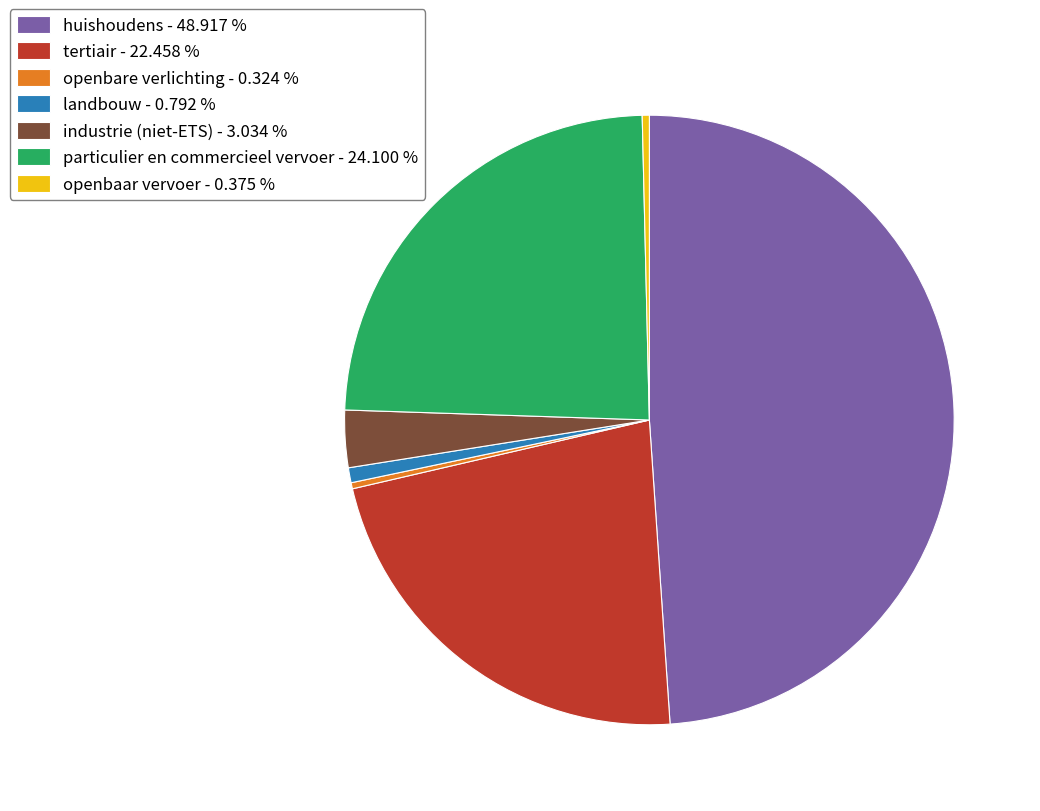

Does tertiair - 22.458 % account for over 50% of the chart?

No